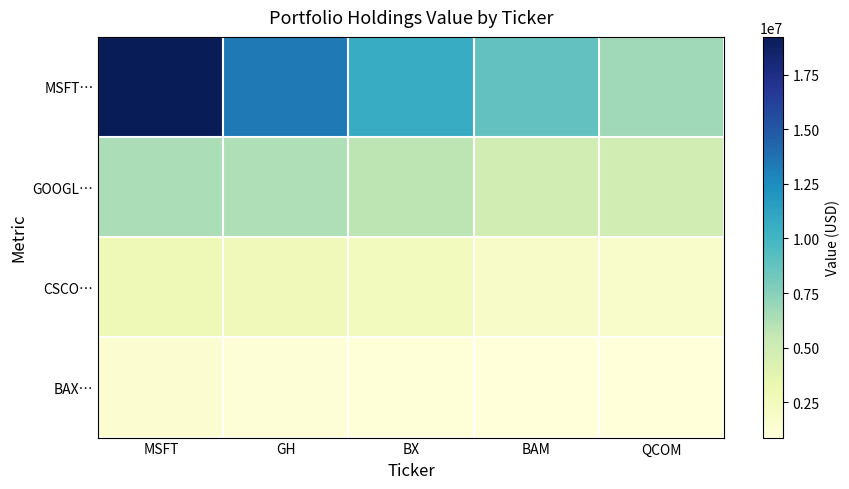

At which category is the sum across all series the highest?

MSFT